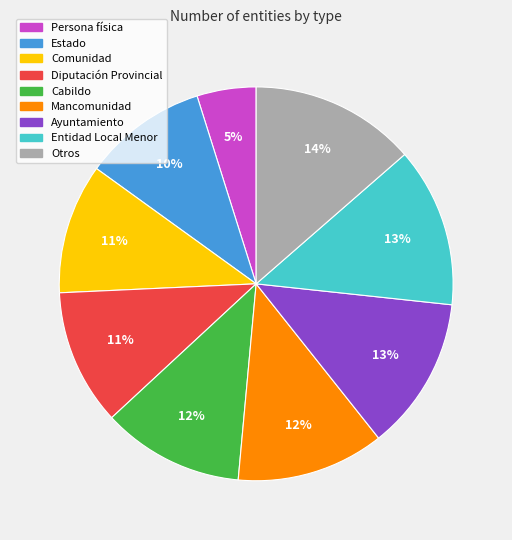

Which slice is the smallest?

Persona física